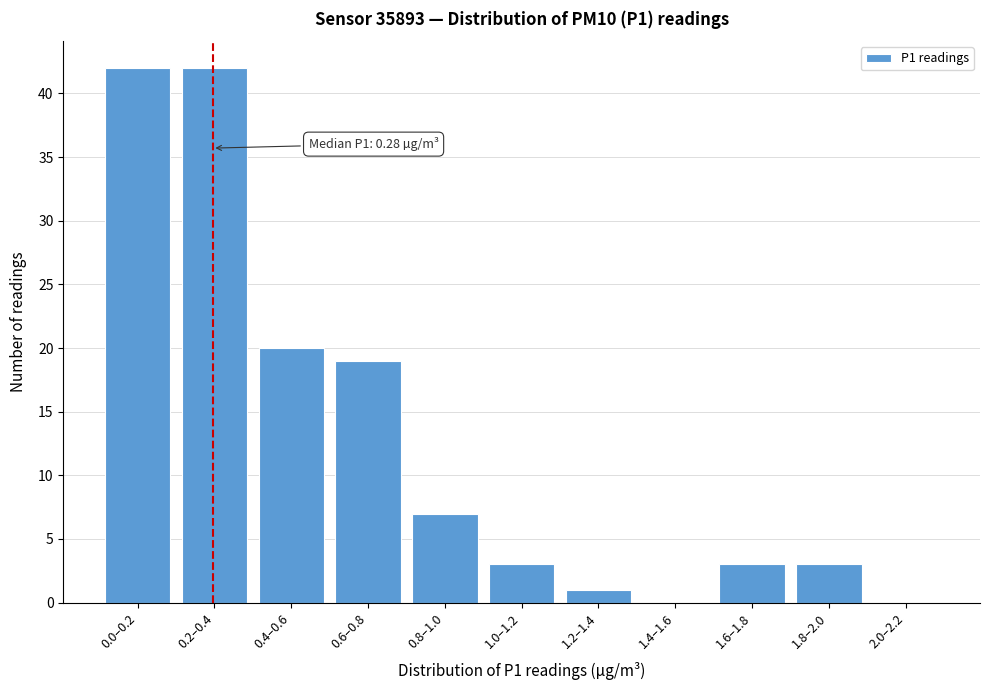

Reading left to right, transcribe all the data shown in this chart.

0.0–0.2=42	0.2–0.4=42	0.4–0.6=20	0.6–0.8=19	0.8–1.0=7	1.0–1.2=3	1.2–1.4=1	1.4–1.6=0	1.6–1.8=3	1.8–2.0=3	2.0–2.2=0